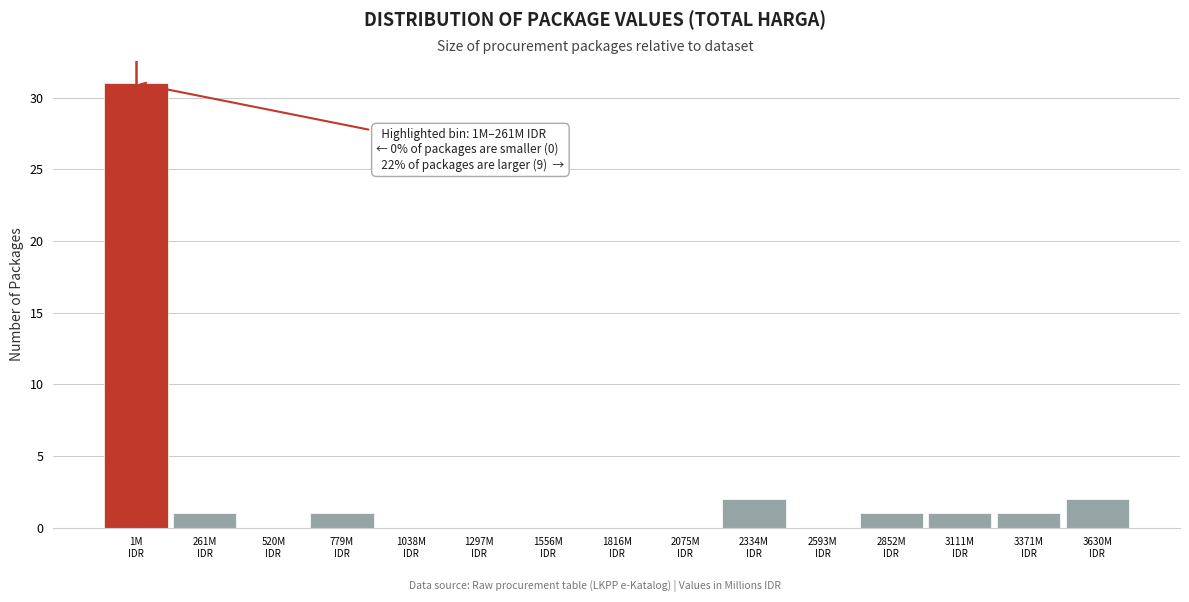

What is the maximum value shown in the chart?

31